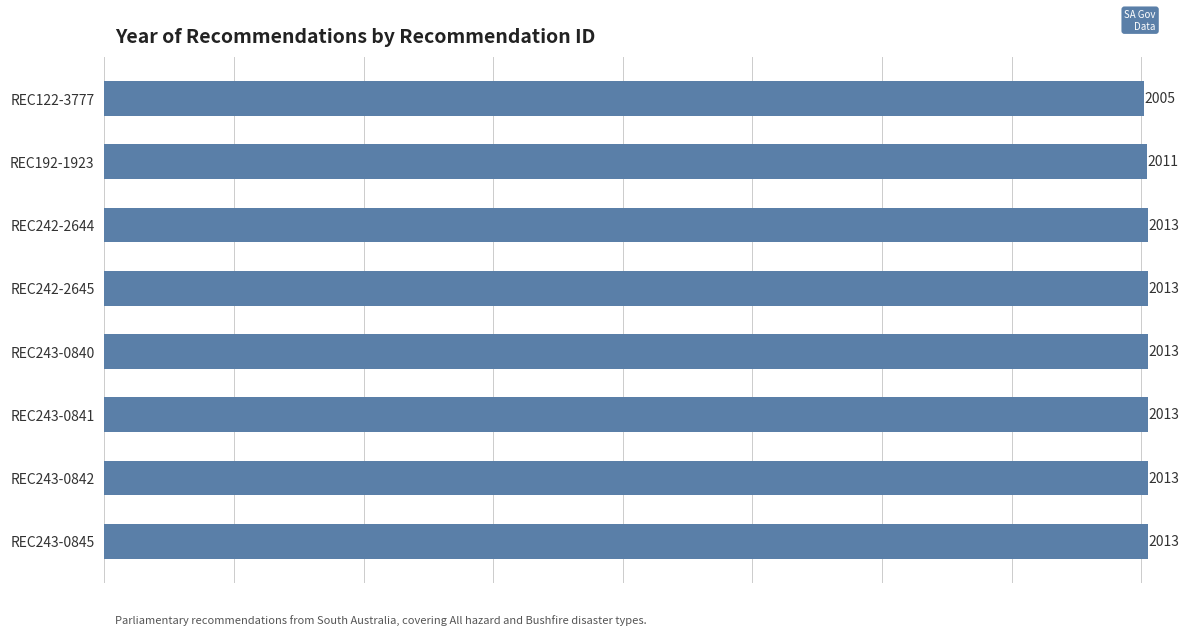

At which label is the value closest to 2009?

REC192-1923